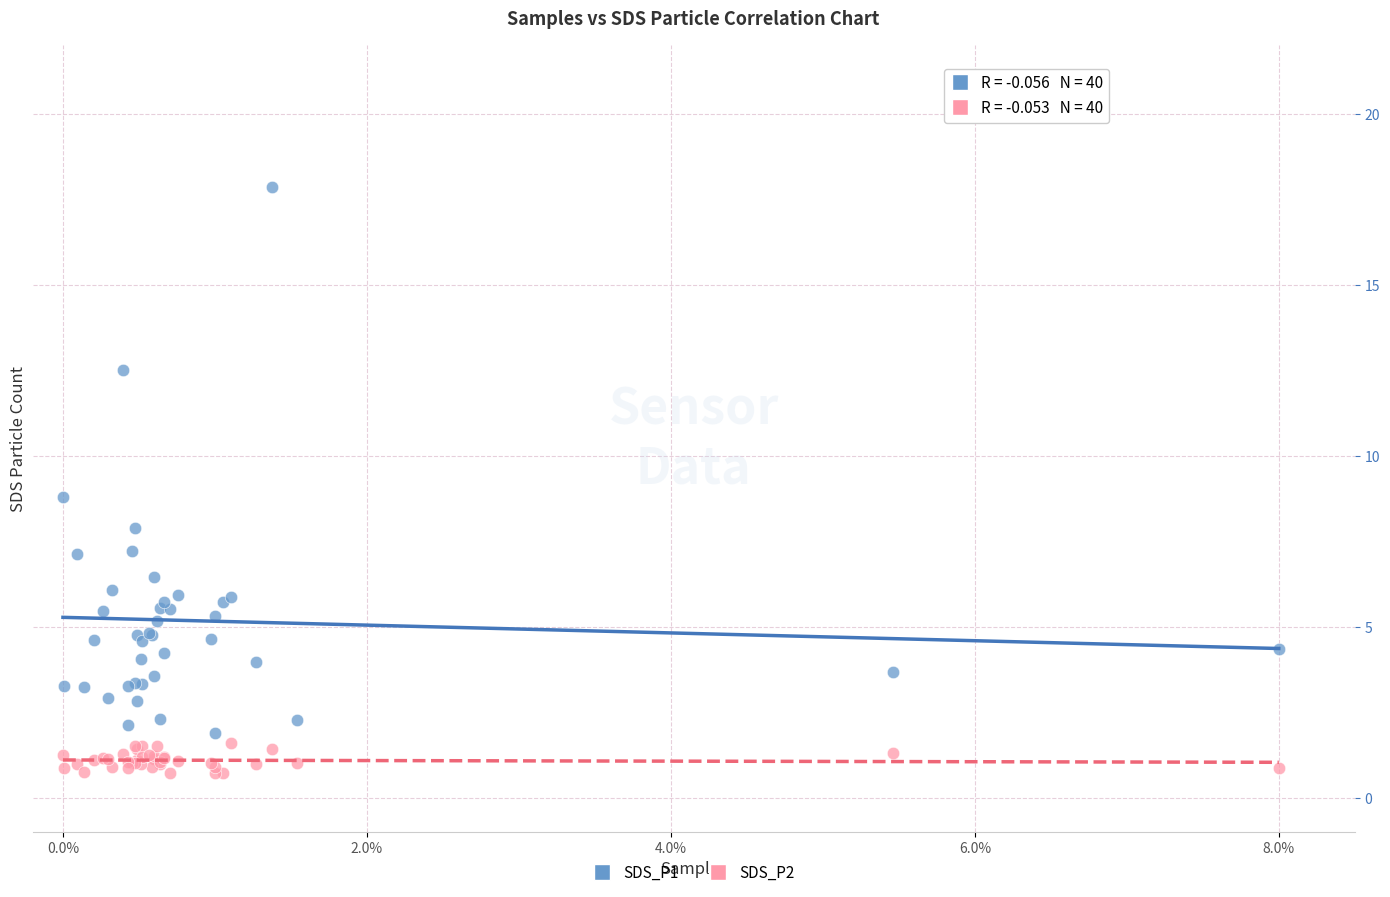

Which series contains the highest Y value?

SDS_P1